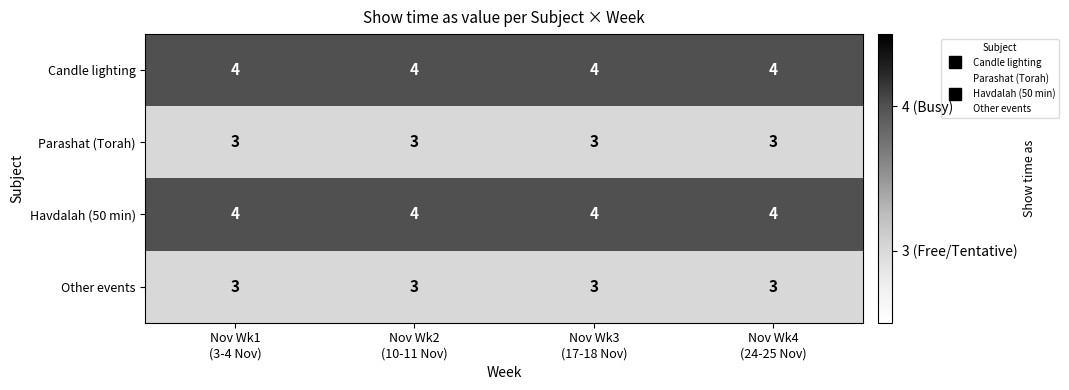

What is the sum of all Havdalah (50 min) values?

16